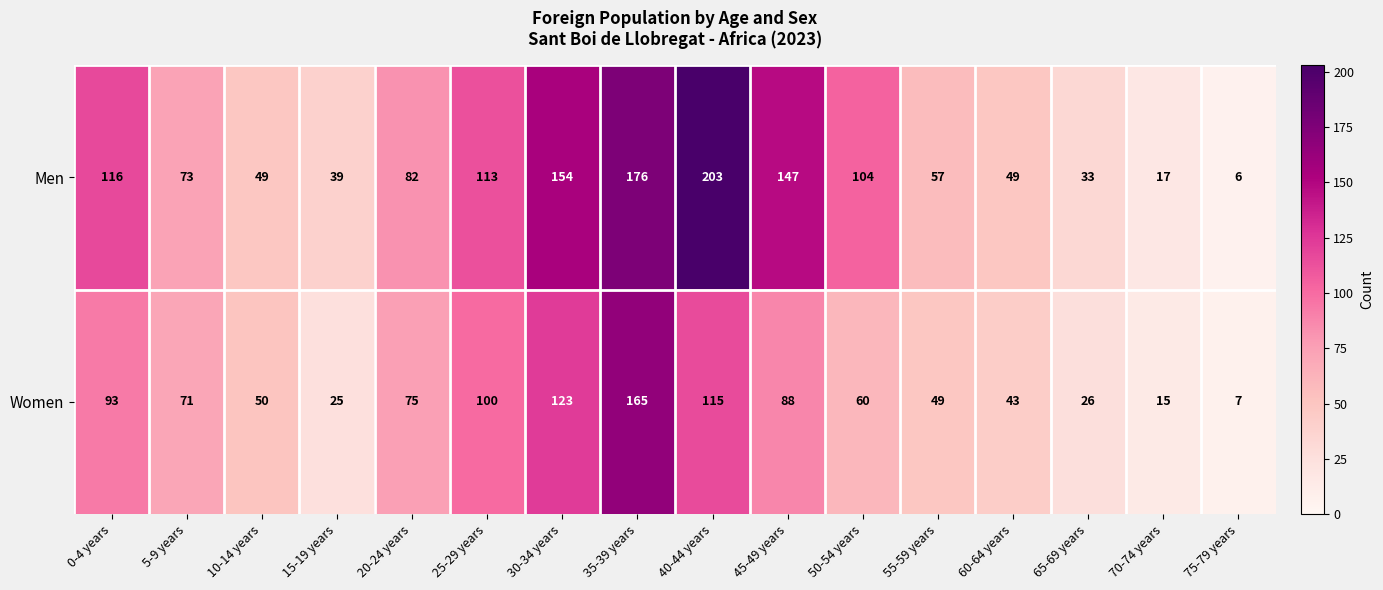

Where does the Women series first go above 71?

0-4 years